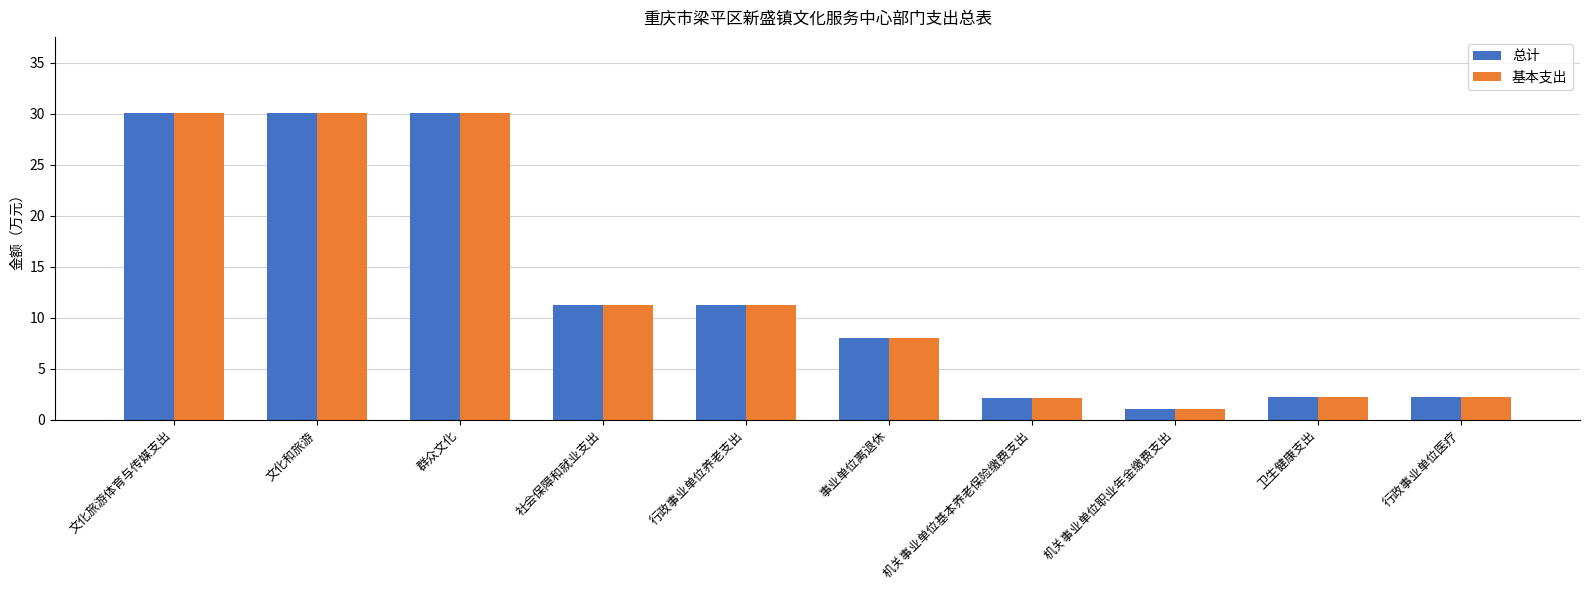

Where does the 总计 series first go above 11?

文化旅游体育与传媒支出